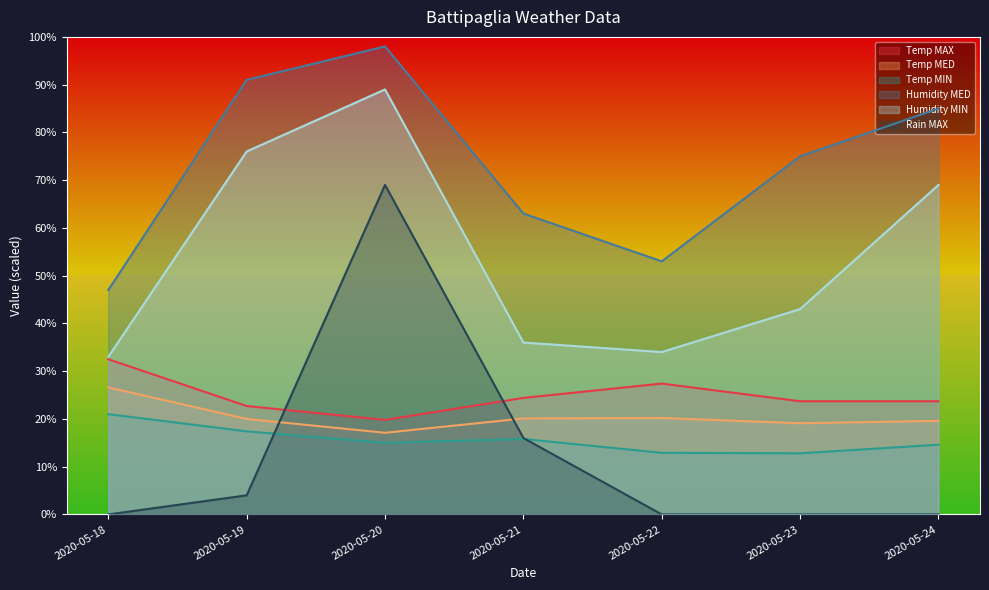

Which series changed the most between 2020-05-20 and 2020-05-21?

Humidity MIN